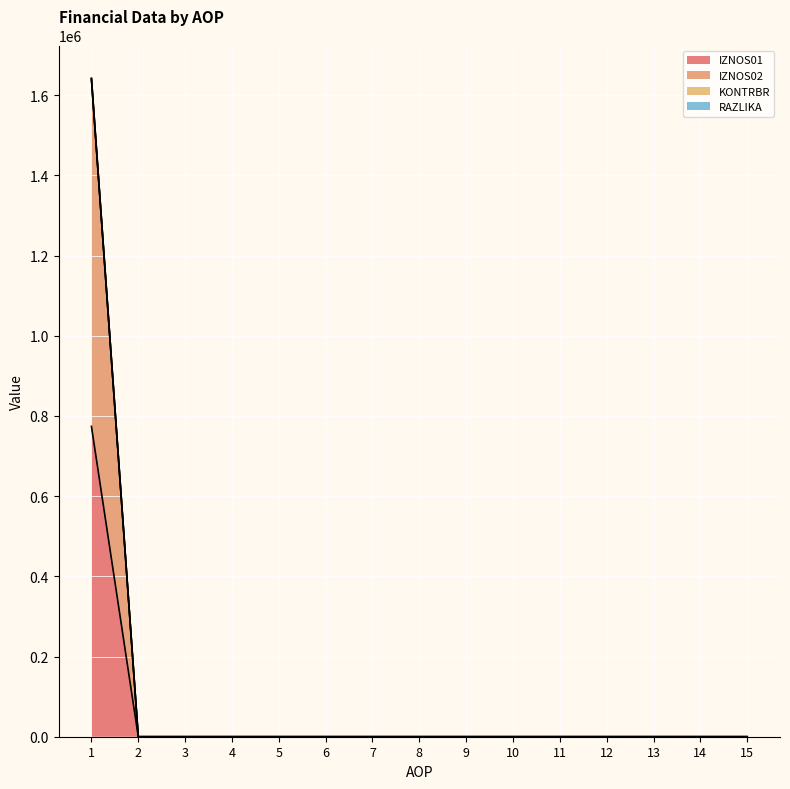

At 4, list the series in order from smallest to largest.

IZNOS01, IZNOS02, KONTRBR, RAZLIKA